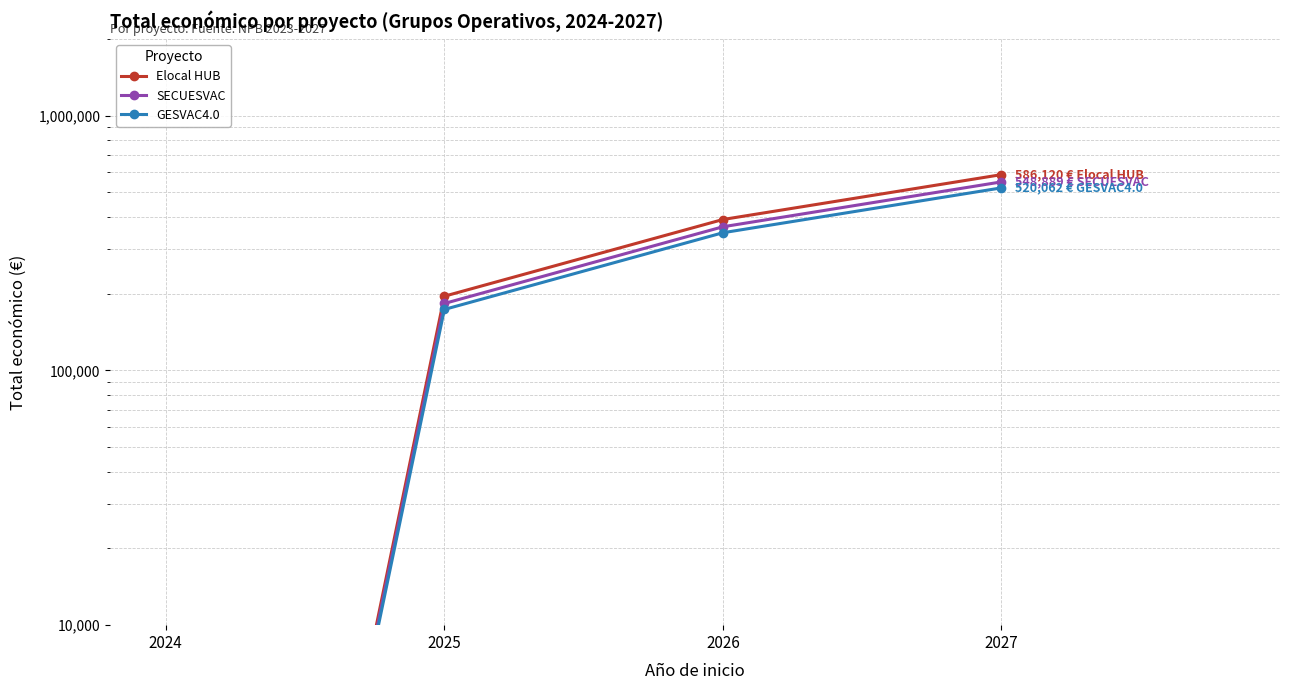

At which label does SECUESVAC first exceed 365926?

2027